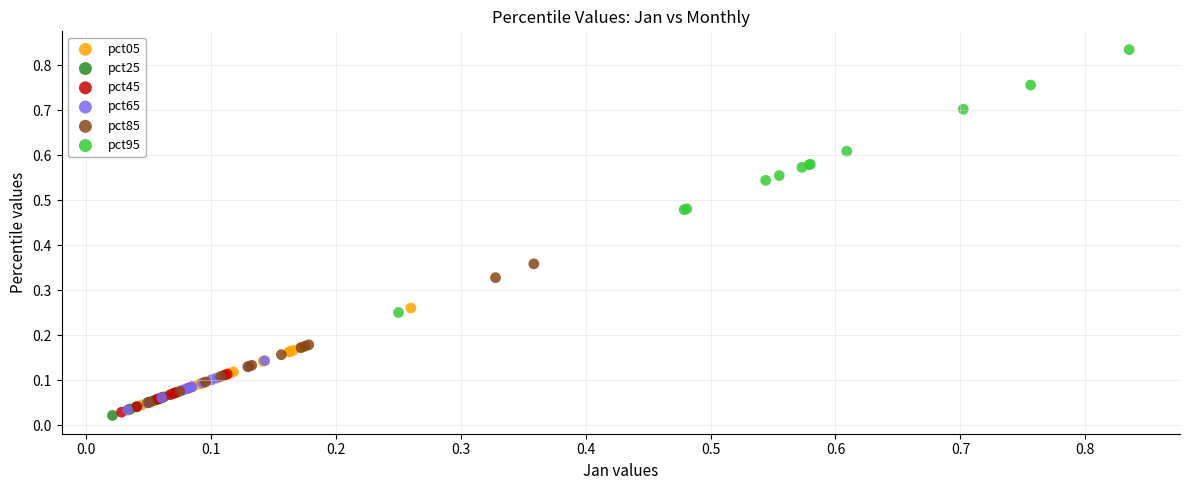

Which series reaches the maximum Y coordinate?

pct95